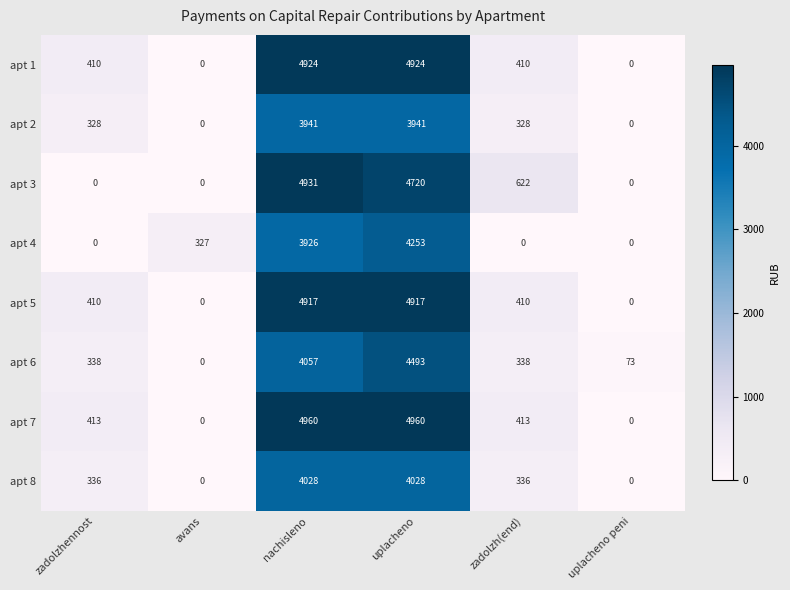

Between zadolzhennost and zadolzh(end), which series saw the biggest shift?

apt 3